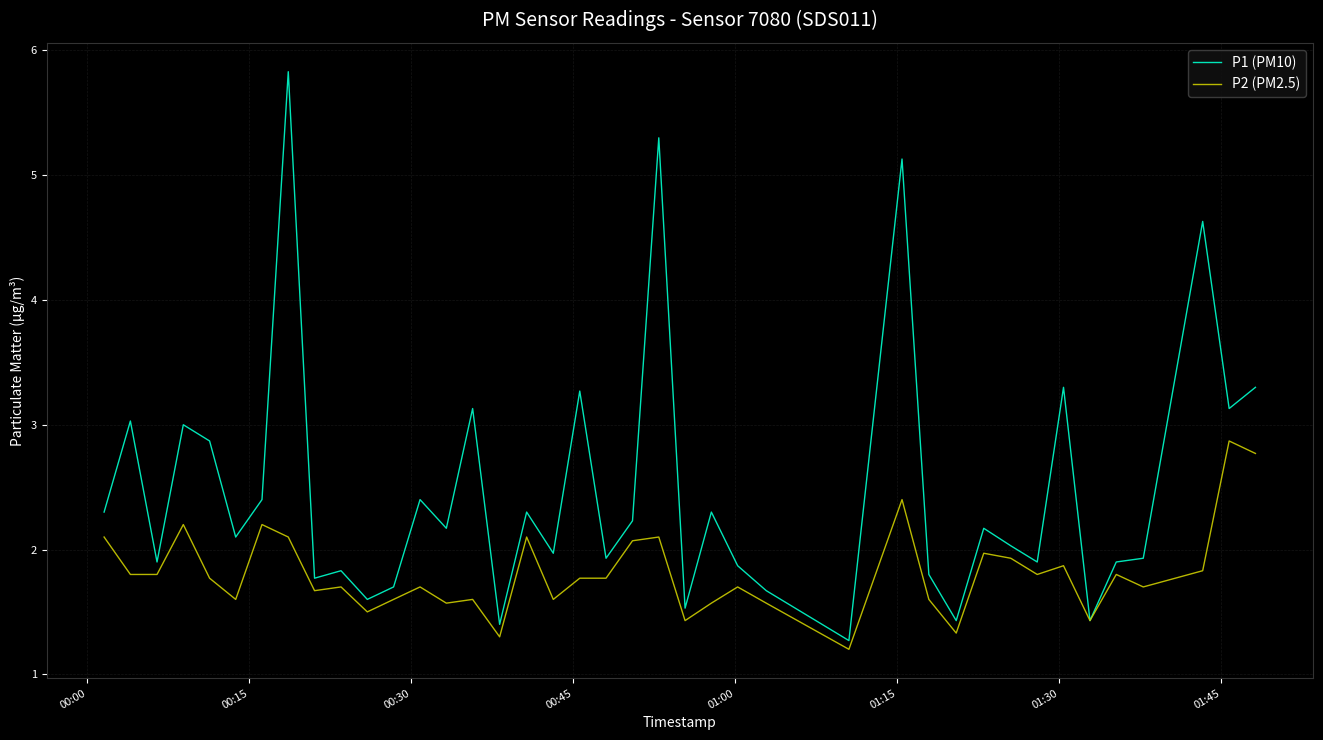

Reading right to left, list all the values displayed in this chart.

P1 (PM10): 3.3	3.1	4.6	1.9	1.9	1.4	3.3	1.9	2.0	2.2	1.4	1.8	5.1	1.3	1.7	1.9	2.3	1.5	5.3	2.2	1.9	3.3	2.0	2.3	1.4	3.1	2.2	2.4	1.7	1.6	1.8	1.8	5.8	2.4	2.1	2.9	3.0	1.9	3.0	2.3
P2 (PM2.5): 2.8	2.9	1.8	1.7	1.8	1.4	1.9	1.8	1.9	2.0	1.3	1.6	2.4	1.2	1.6	1.7	1.6	1.4	2.1	2.1	1.8	1.8	1.6	2.1	1.3	1.6	1.6	1.7	1.6	1.5	1.7	1.7	2.1	2.2	1.6	1.8	2.2	1.8	1.8	2.1